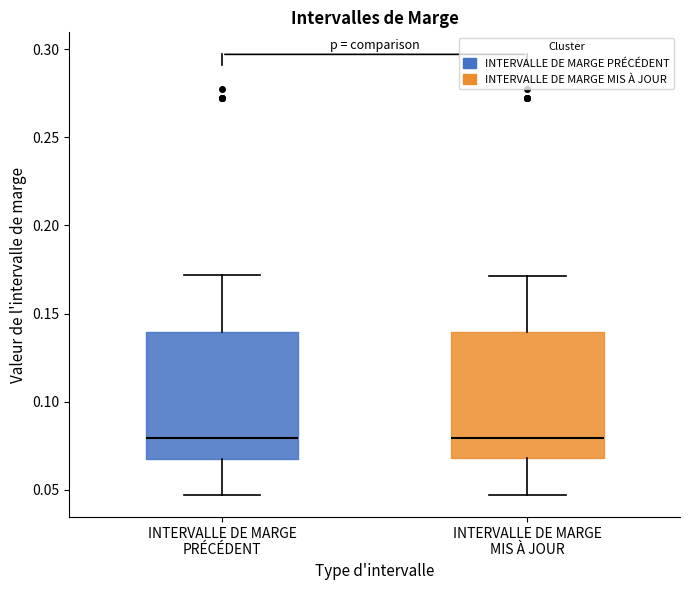

Reading left to right, transcribe this box plot: for each box, give where its median line is, the range the box spans, and where its two whiskers end, as read against the y-axis. The values are not printed on the chart, so give them approximately, as read against the axis.

INTERVALLE DE MARGE PRÉCÉDENT: median 0.080, box 0.065 to 0.140, whiskers 0.045 to 0.170
INTERVALLE DE MARGE MIS À JOUR: median 0.080, box 0.070 to 0.140, whiskers 0.045 to 0.170